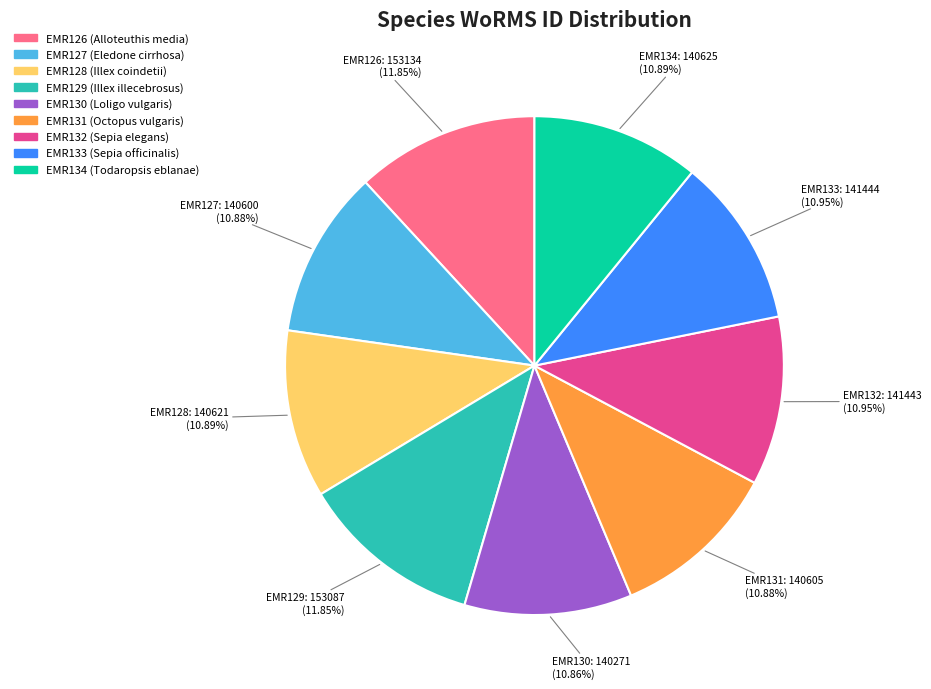

Does EMR130 represent more than half of the total?

No